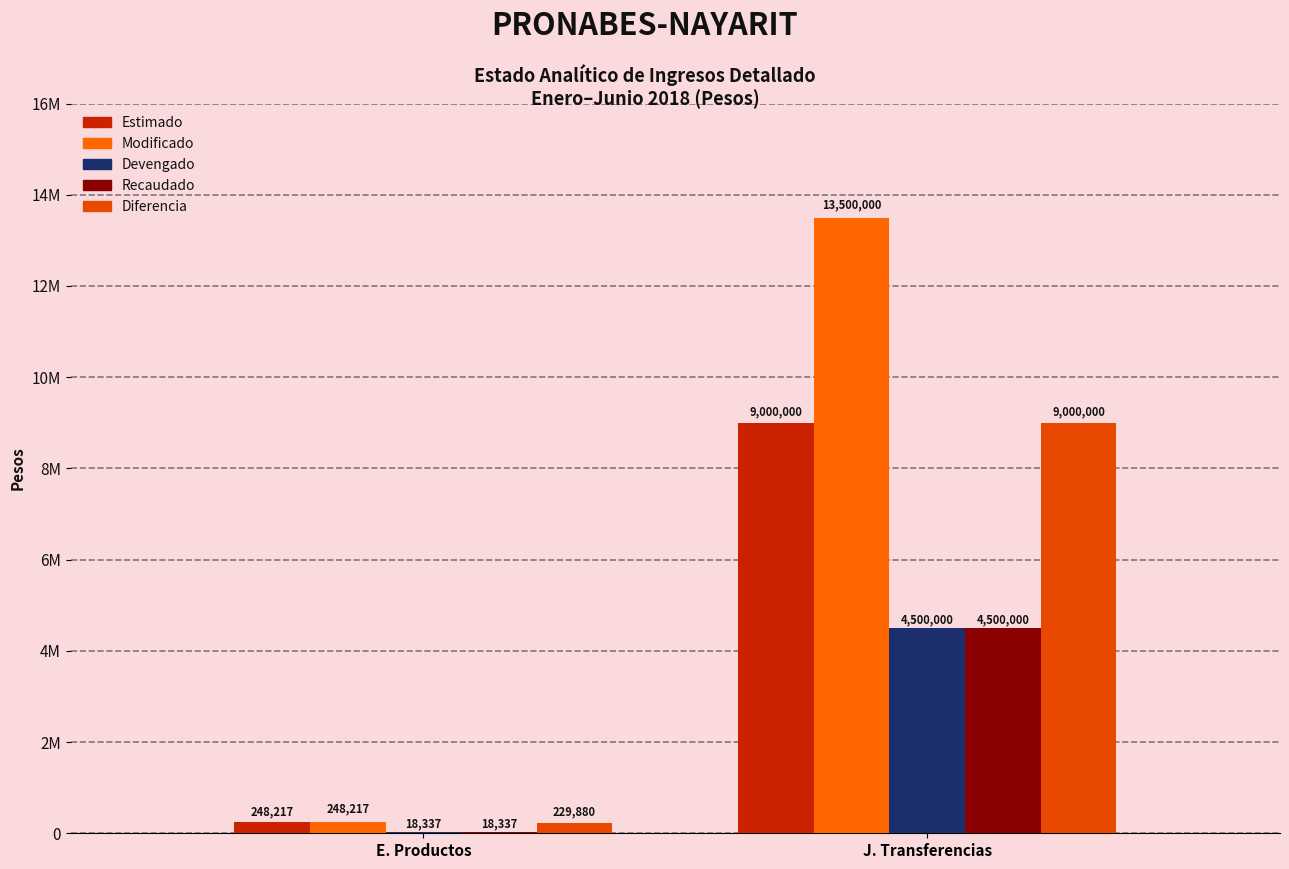

Rank the series at J. Transferencias from lowest to highest value.

Devengado, Recaudado, Estimado, Diferencia, Modificado